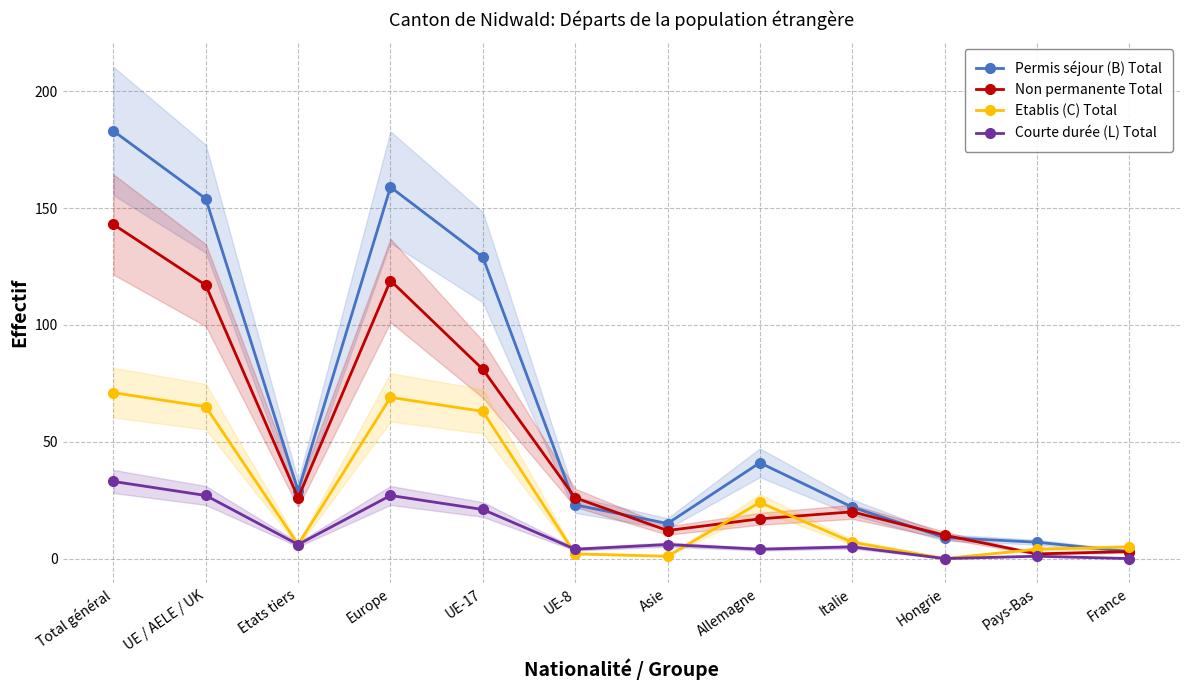

The Non permanente Total series shows 12 at UE-8. True or false?

False